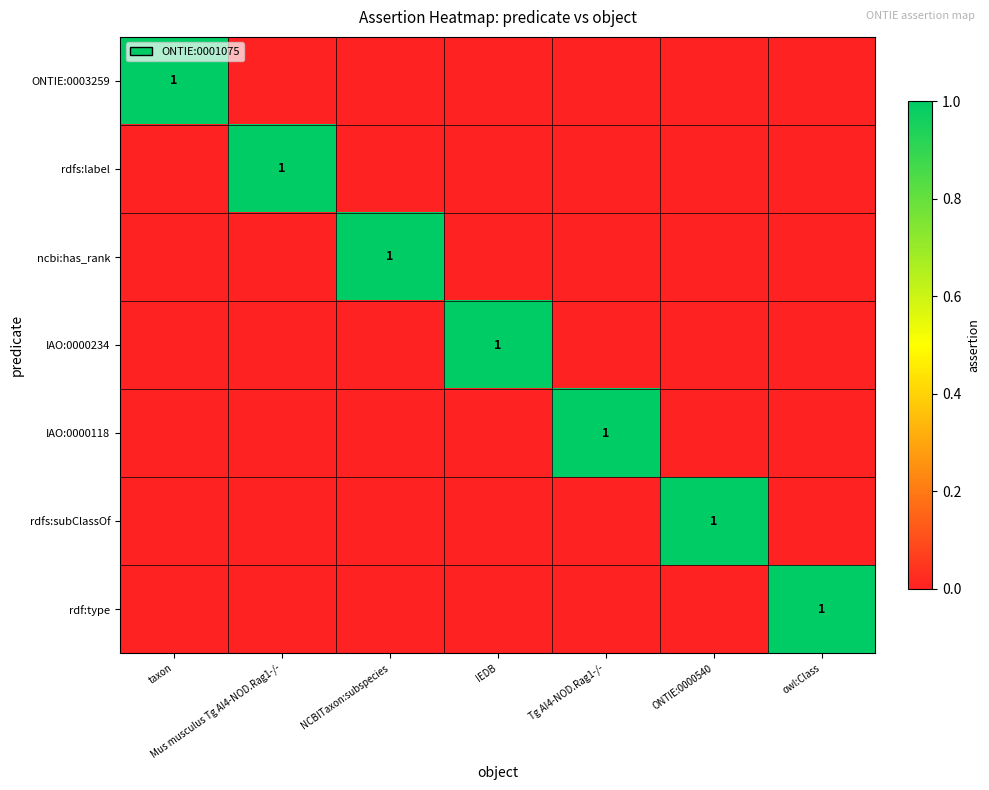

True or false: IAO:0000234 has a value of 0 at Tg AI4-NOD.Rag1-/-.

True